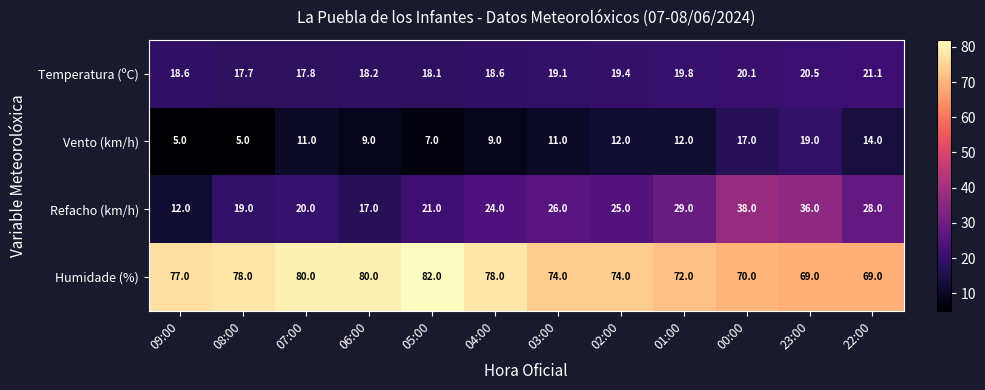

True or false: Vento (km/h) has a value of 23.2 at 22:00.

False